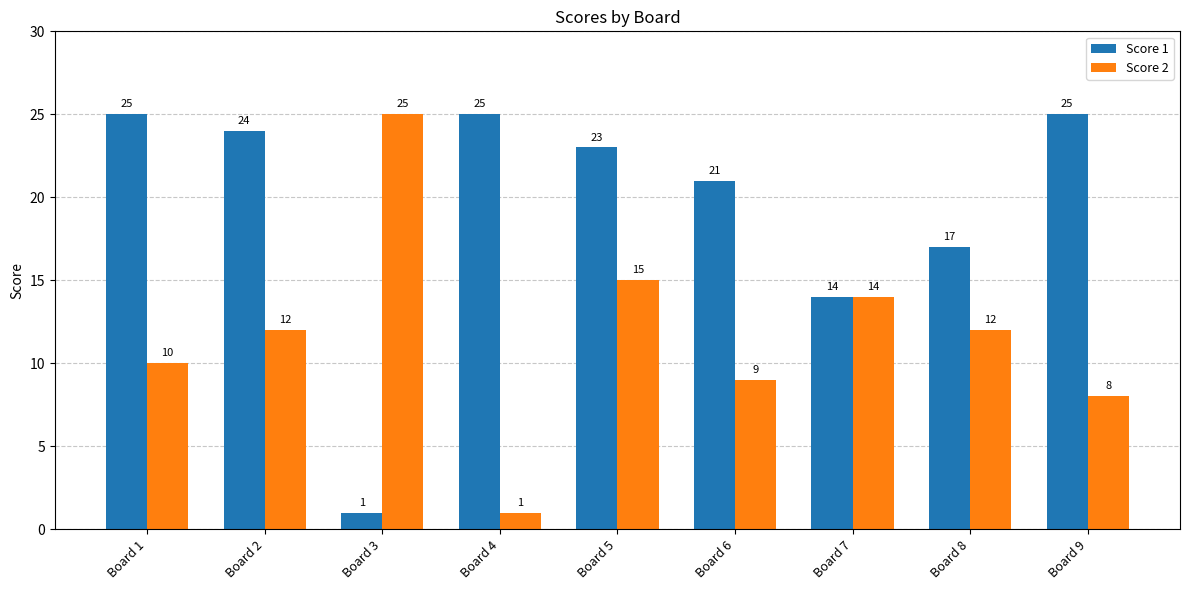

Between Board 6 and Board 9, which series saw the biggest shift?

Score 1